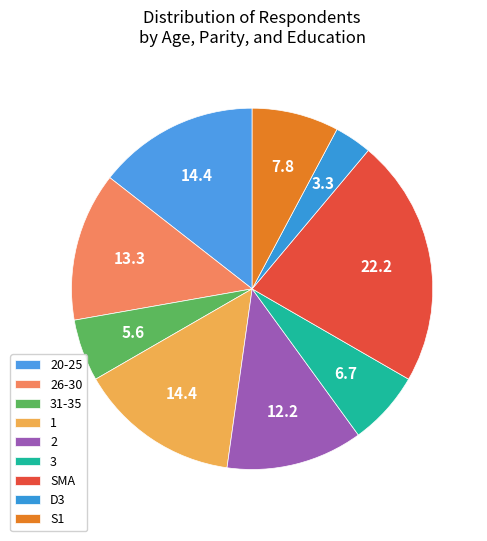

Which has a higher value, 2 or D3?

2